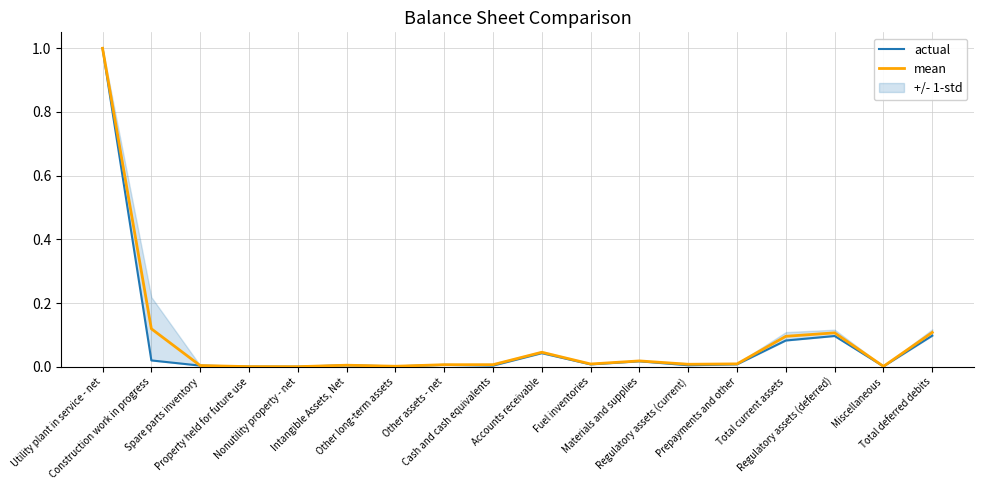

Is it true that actual equals 0.1 at Total deferred debits?

True